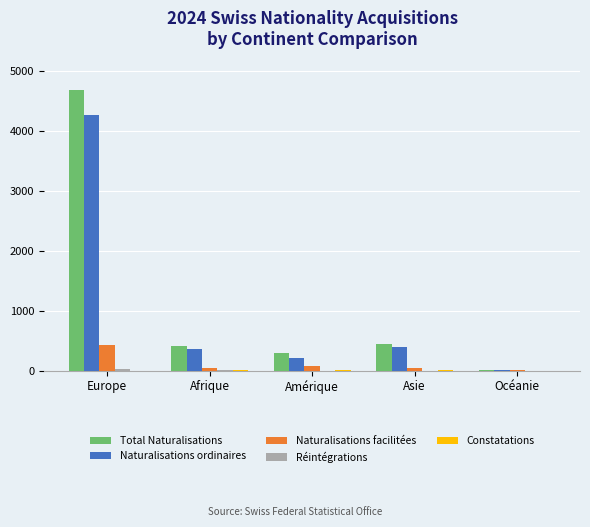

Where is Naturalisations facilitées nearest to the value 213?

Amérique